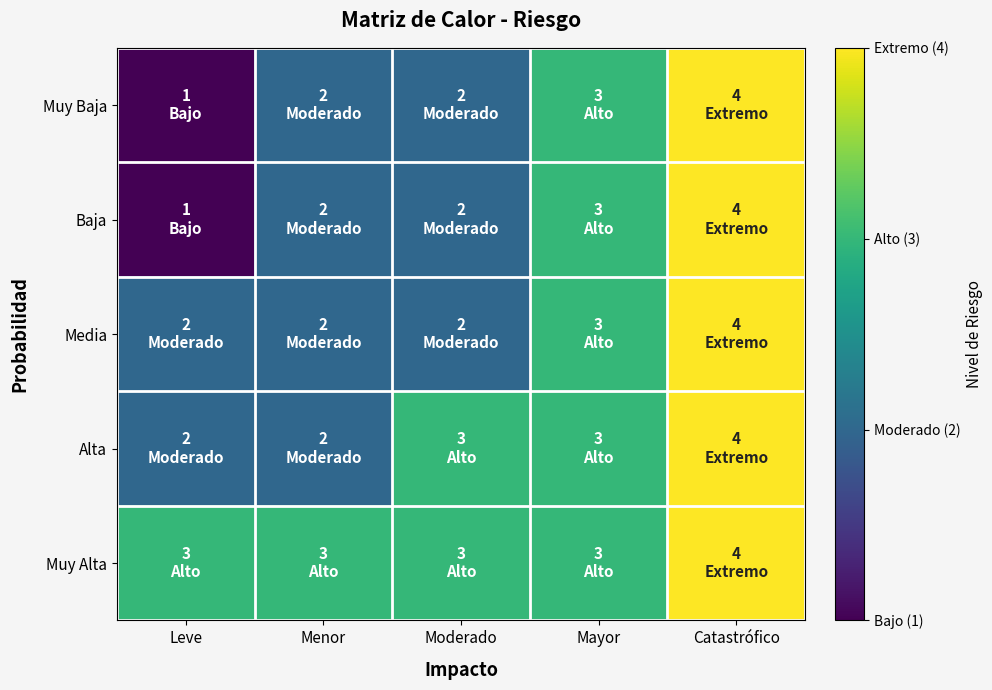

Count the number of categories in the chart.

5